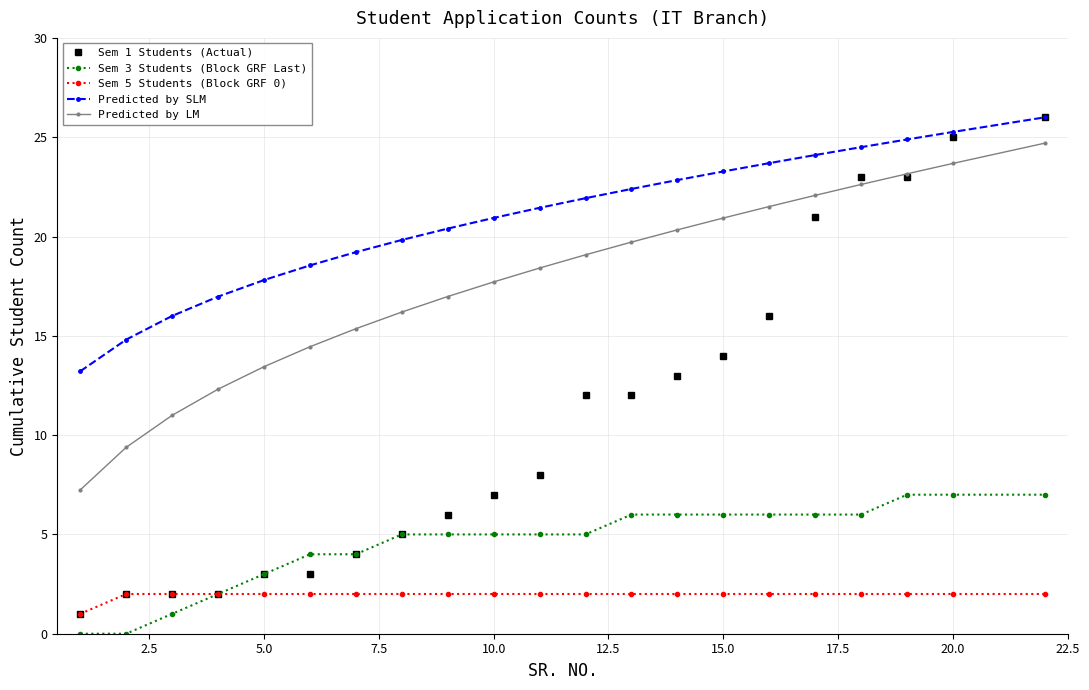

What is the difference between the second highest and second lowest values in the Sem 3 Students (Block GRF Last) series?

7.0